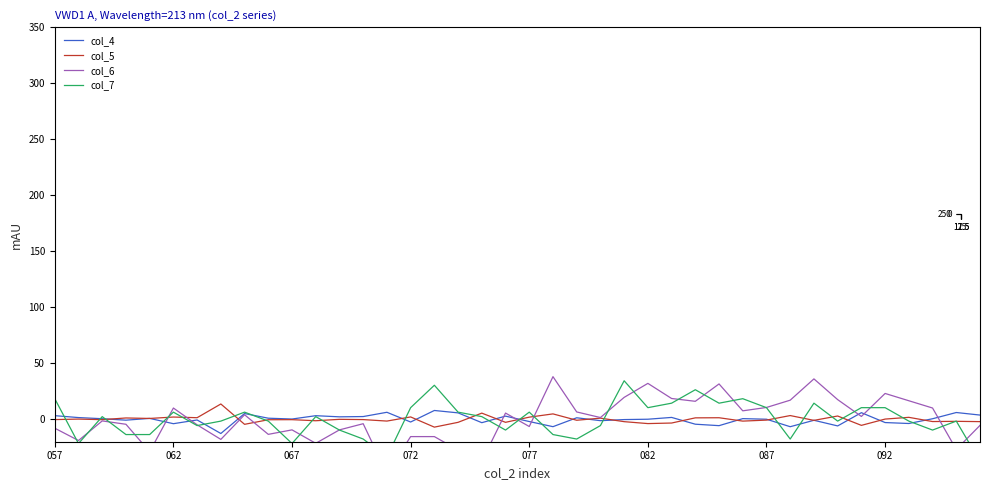

What is the value of the col_7 point at the 17th from the left?

30.4